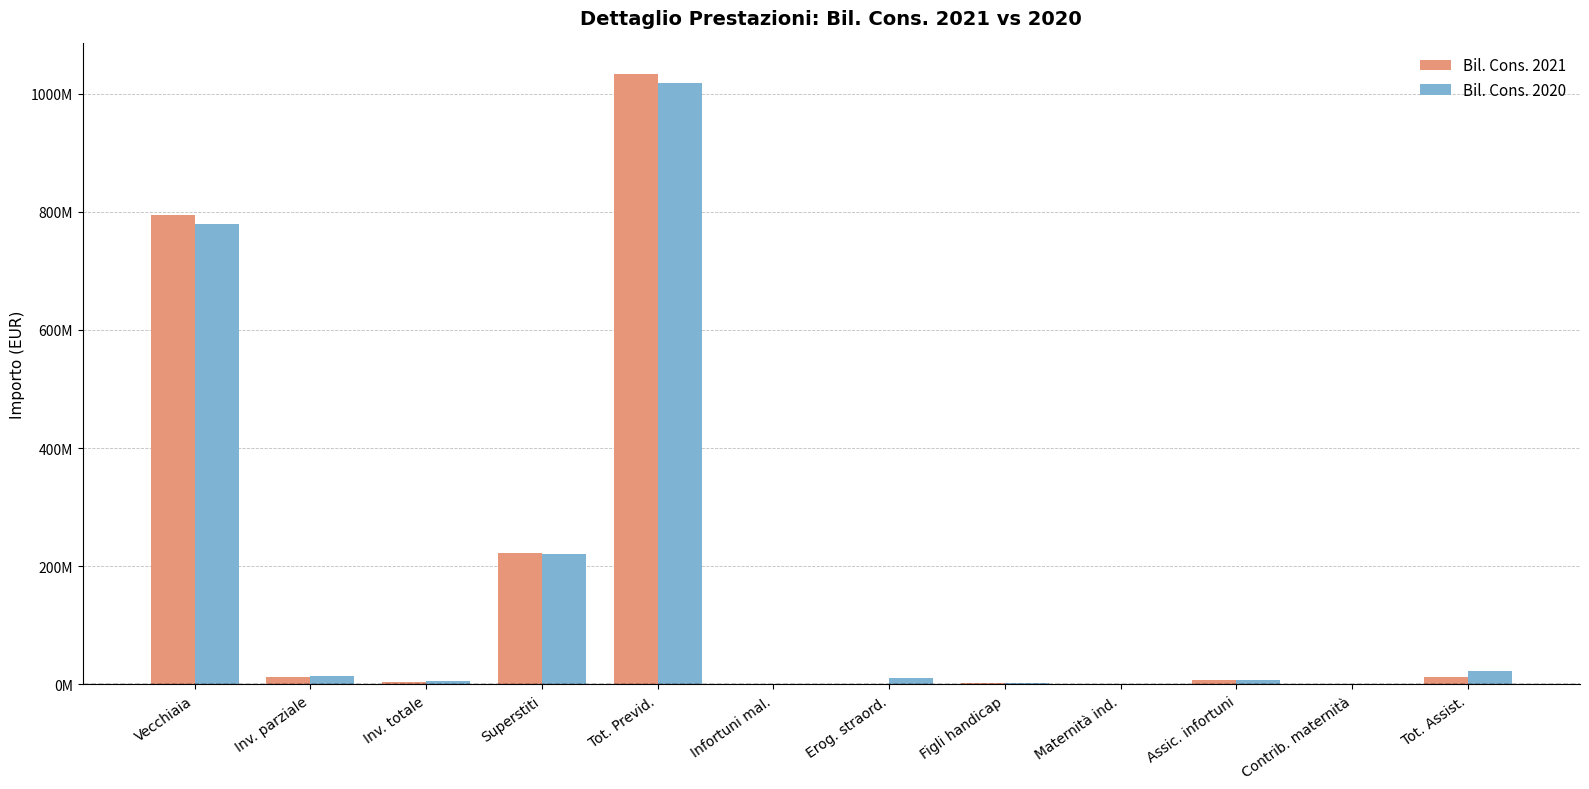

Which series has the largest range (max minus min)?

Bil. Cons. 2021